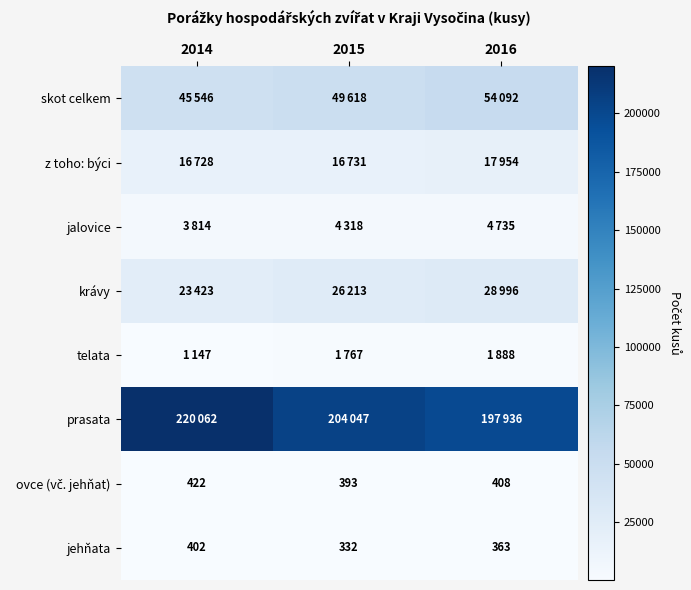

Is it true that jehňata equals 363 at 2016?

True